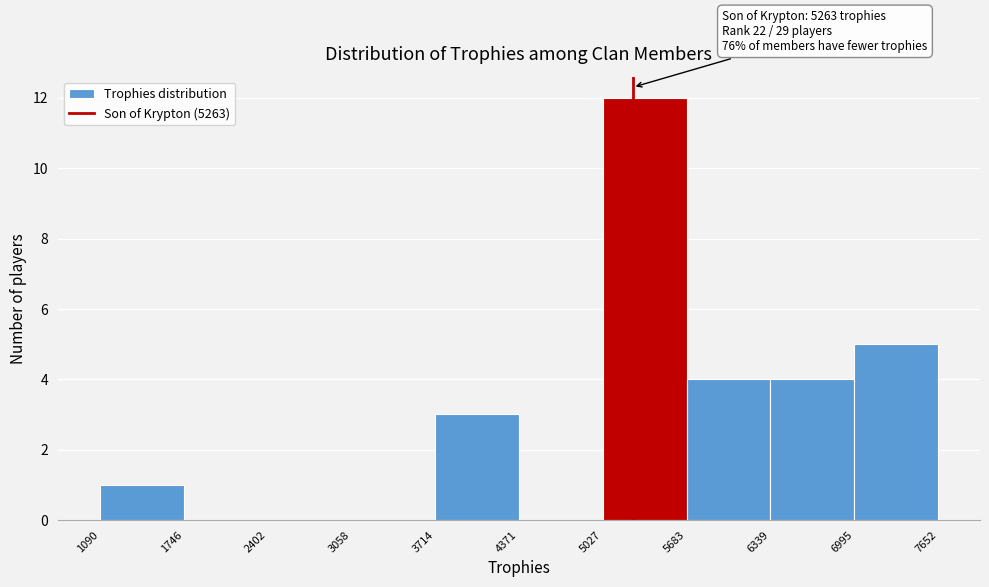

Over which range of the x-axis is the bar tallest?

5027 to 5683